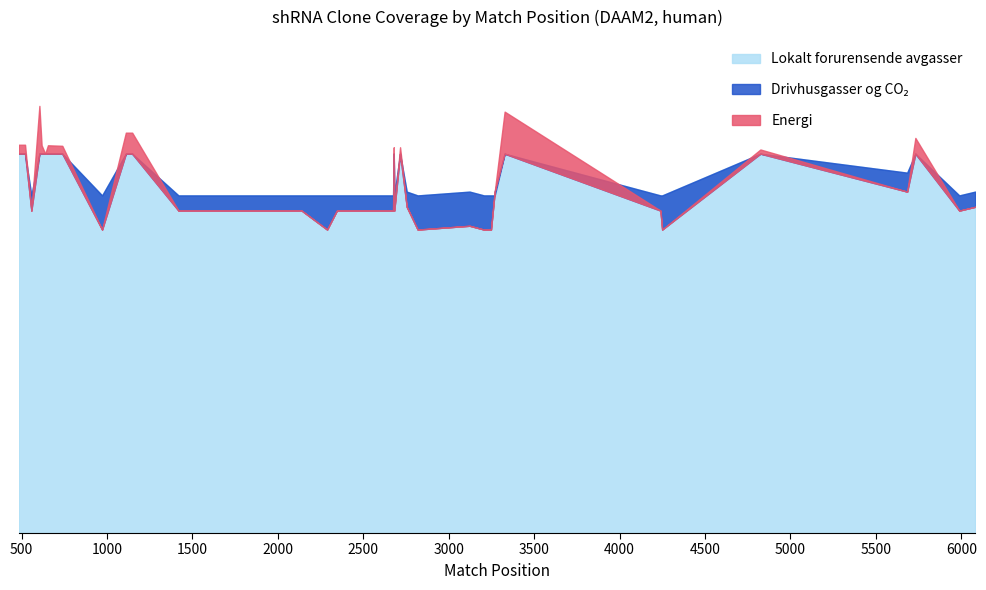

The Drivhusgasser og CO2 (SDR Match %) series shows 100.0 at 7. True or false?

True